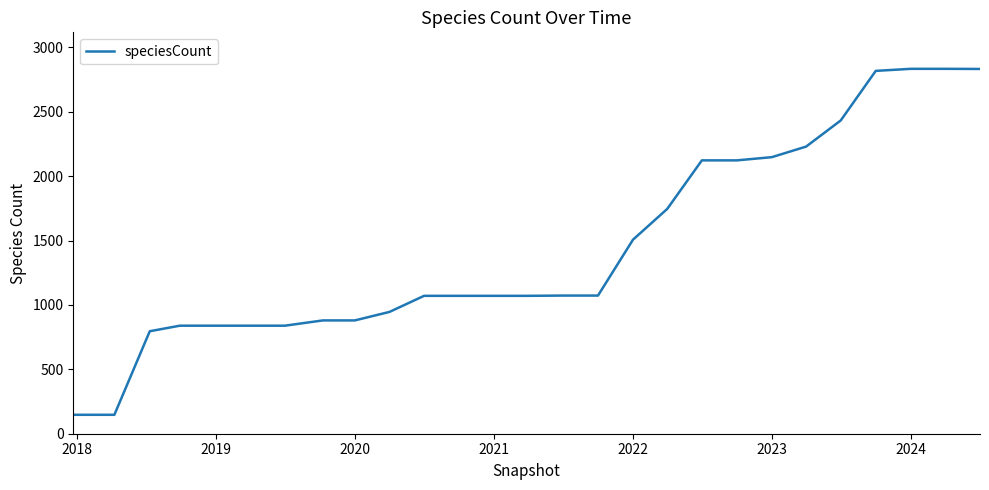

What is the greatest value displayed?

2834